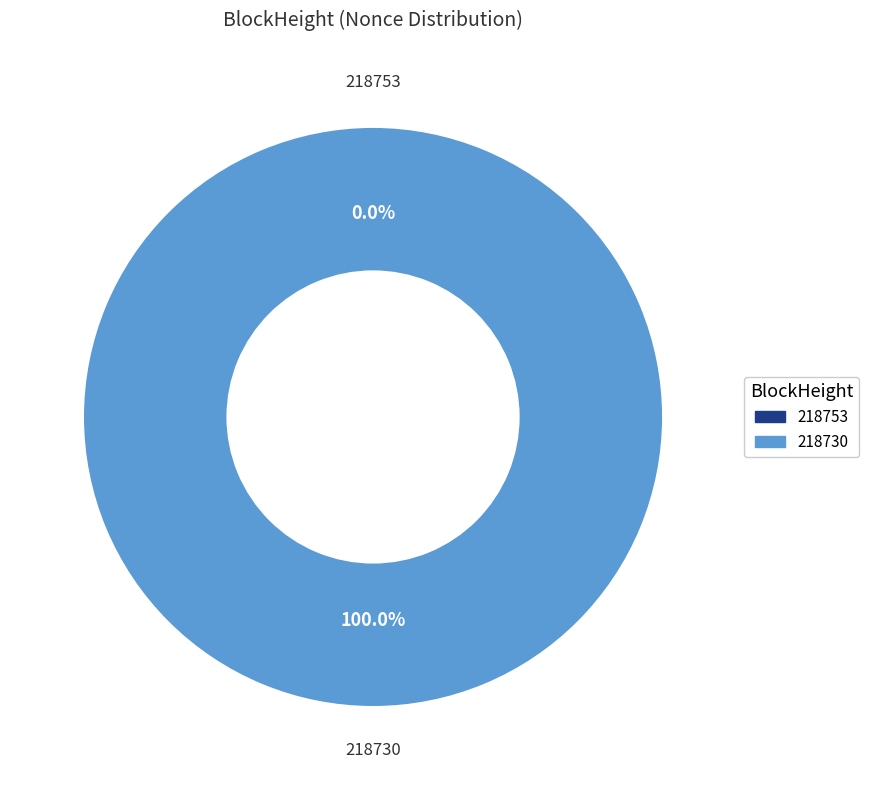

Rank the categories by value from highest to lowest.

218730, 218753